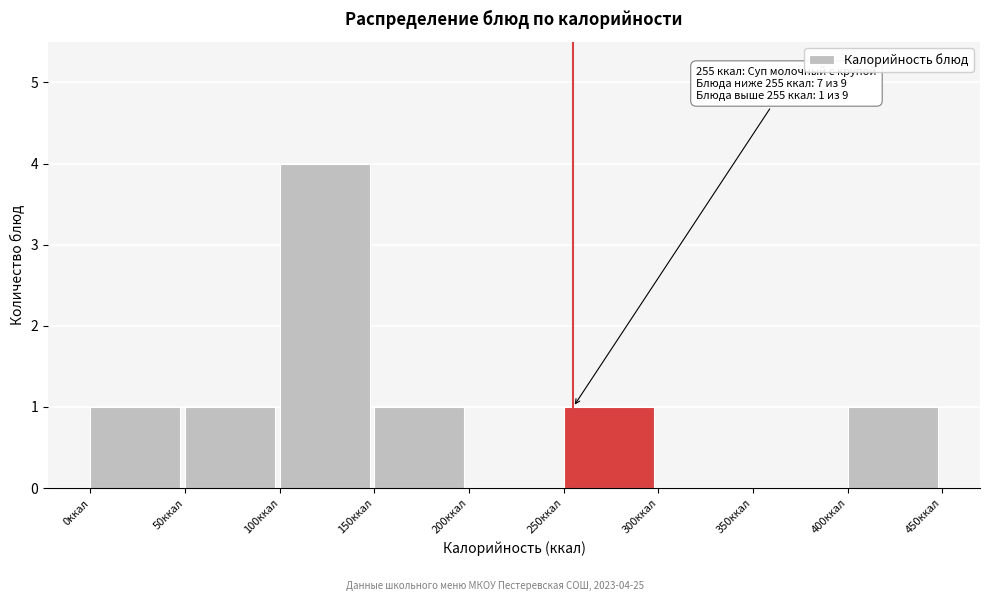

Which range on the x-axis has the tallest bar?

100 to 150